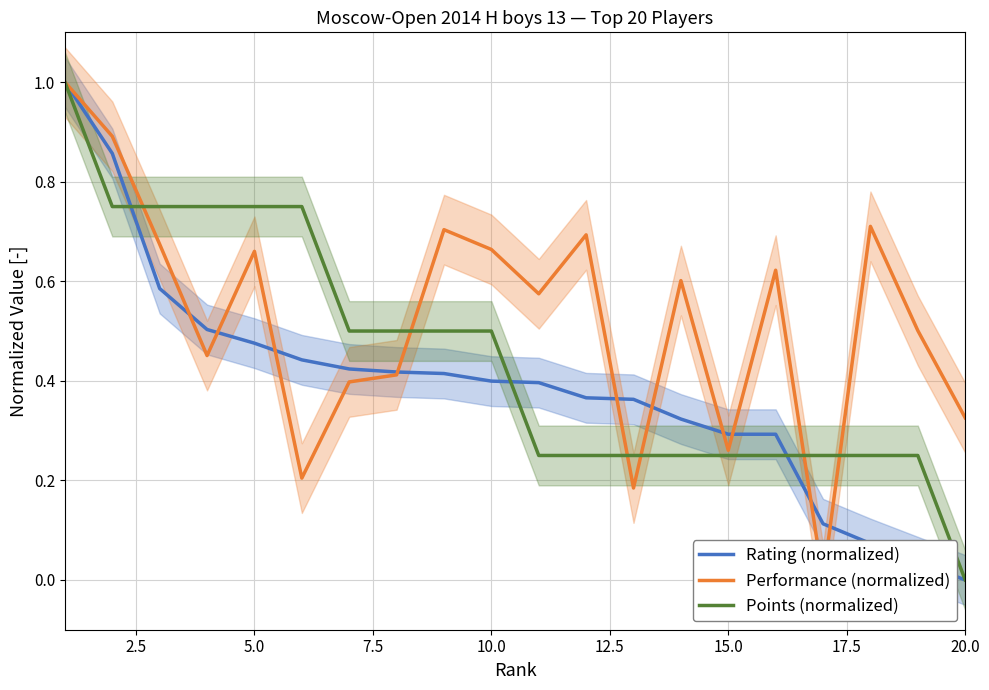

How many interior local valleys does the Performance (normalized) series have?

6